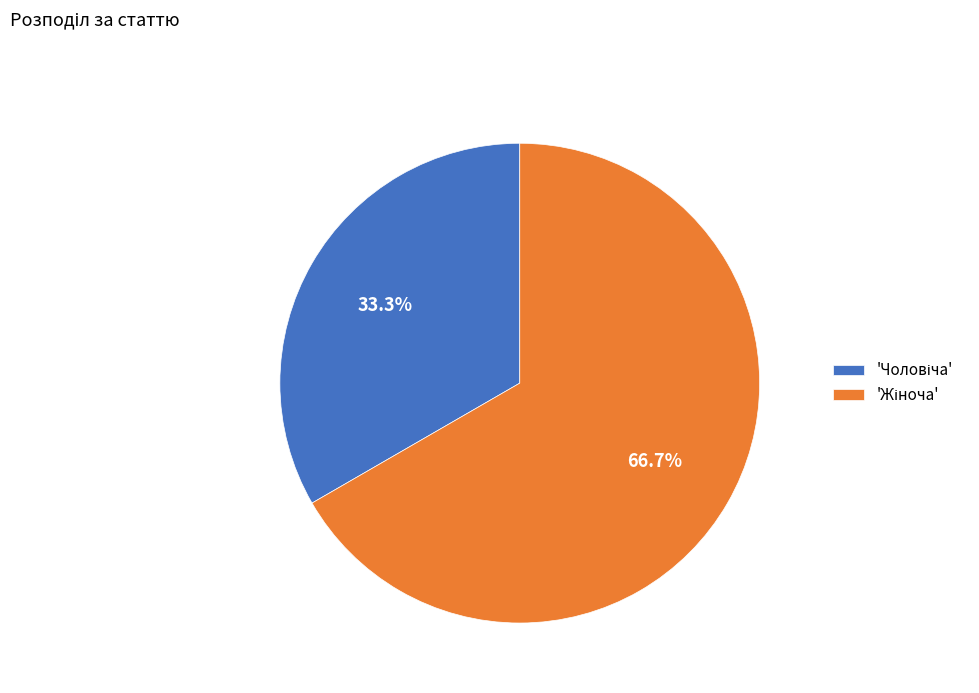

Is there any slice that represents more than half of the pie?

Yes